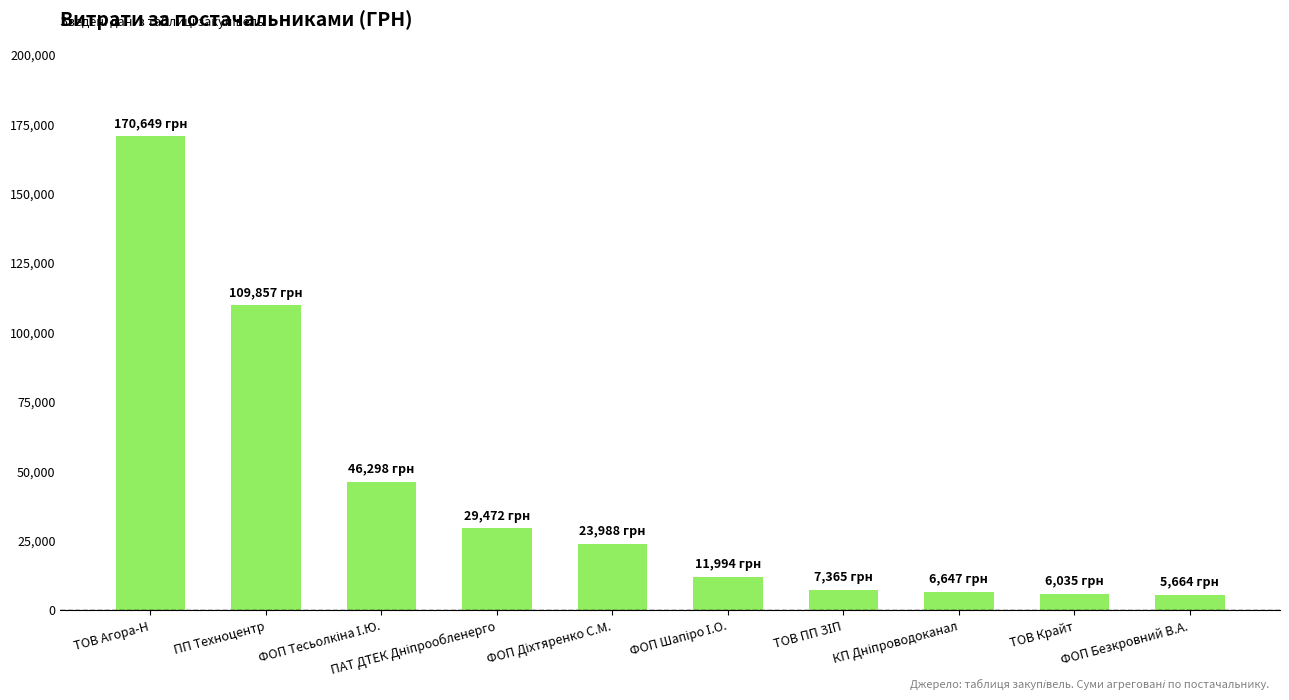

What position from the right is ТОВ Агора-Н?

10